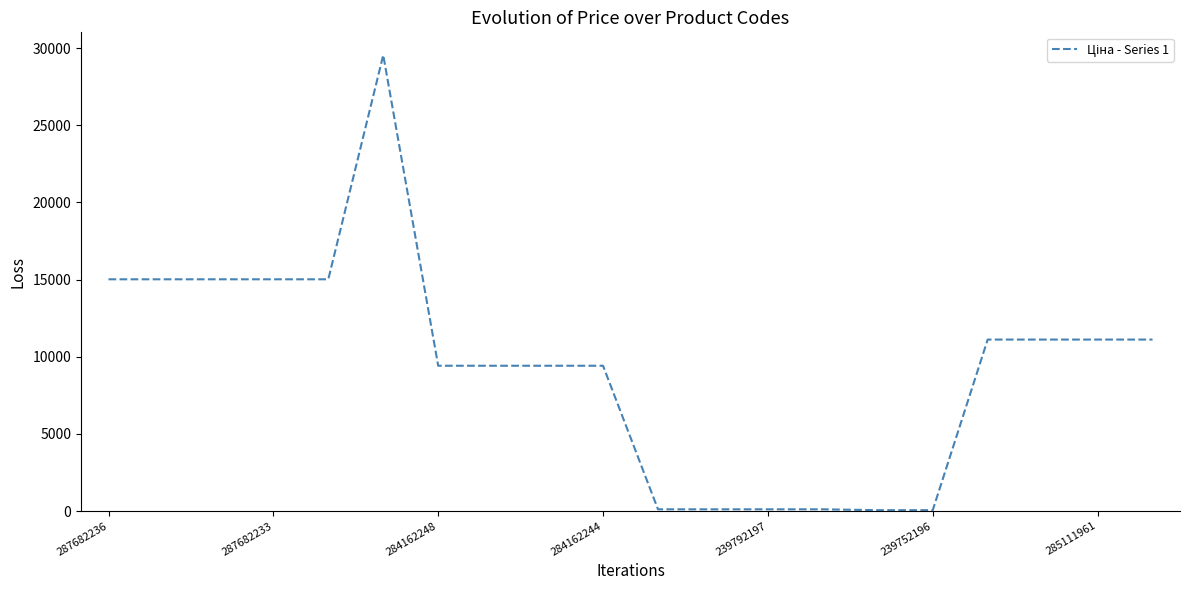

What is the greatest value displayed?

29548.9